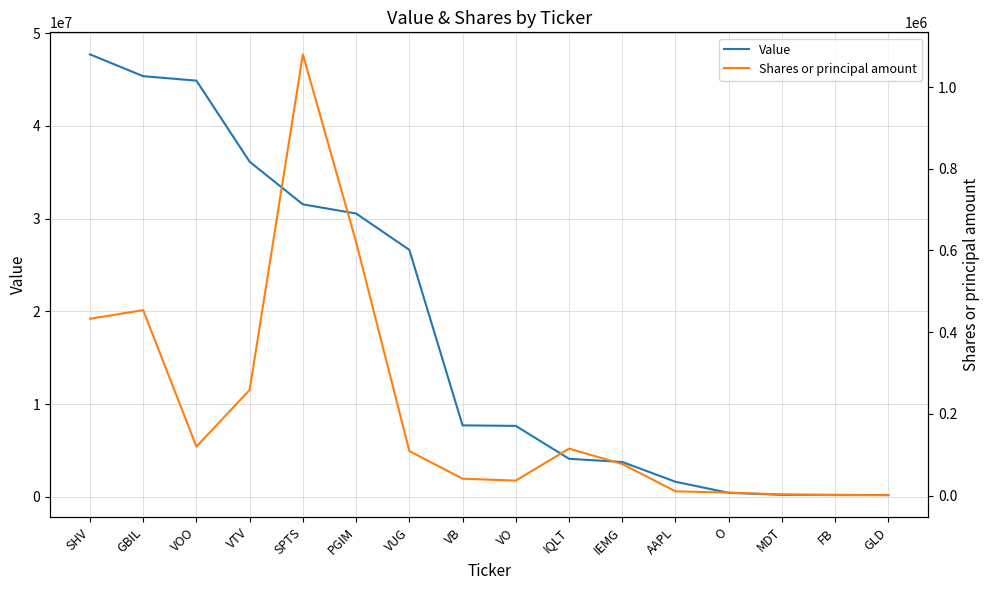

How many categories are shown in the chart?

16